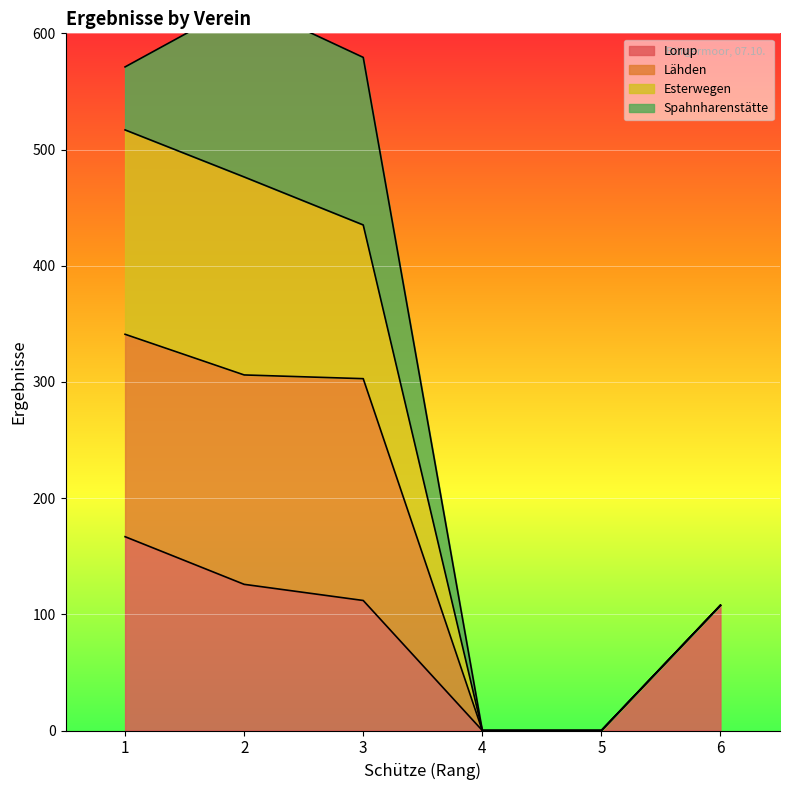

What is the maximum value for Lorup?

166.8